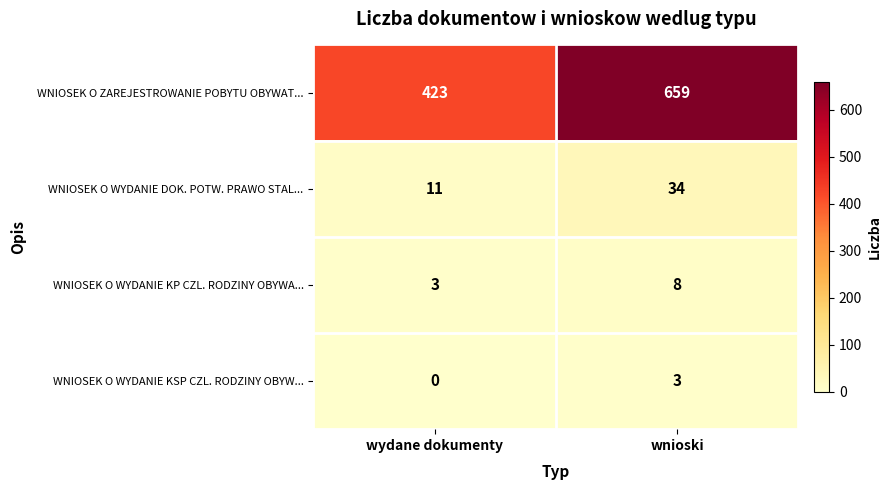

Rank the categories by WNIOSEK O WYDANIE KP CZL. RODZINY OBYWA... value from lowest to highest.

wydane dokumenty, wnioski